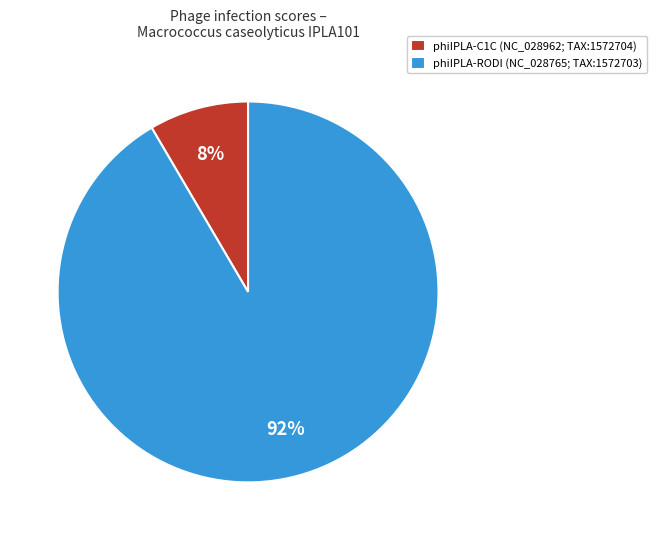

The phiIPLA-C1C (NC_028962; TAX:1572704) slice represents 23% of the pie. True or false?

False